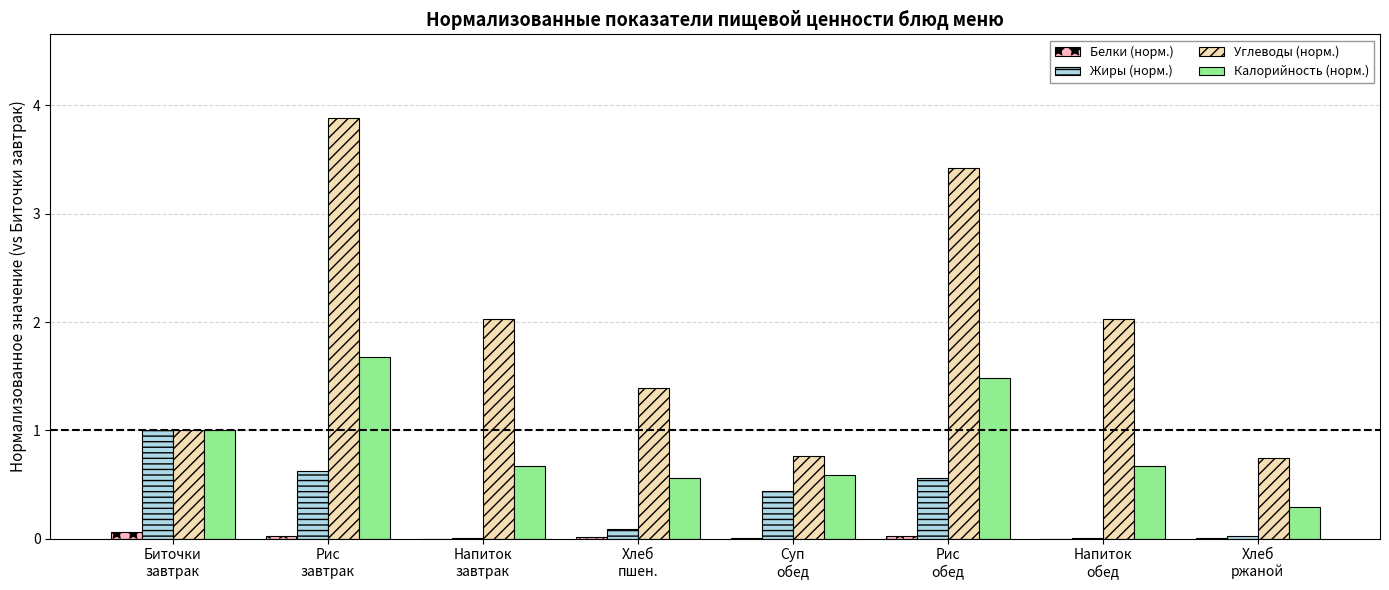

Which series has the largest total across all categories?

Углеводы (норм.)